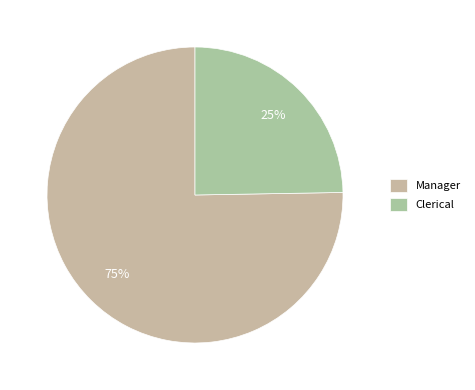

How many slices are in this pie chart?

2